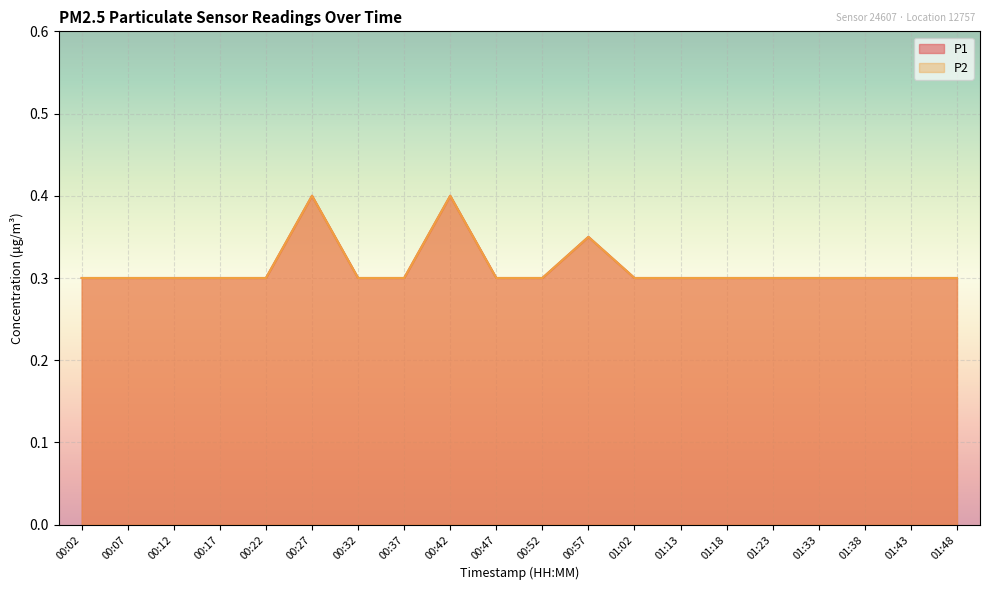

True or false: P2 and P1 intersect in this chart.

False